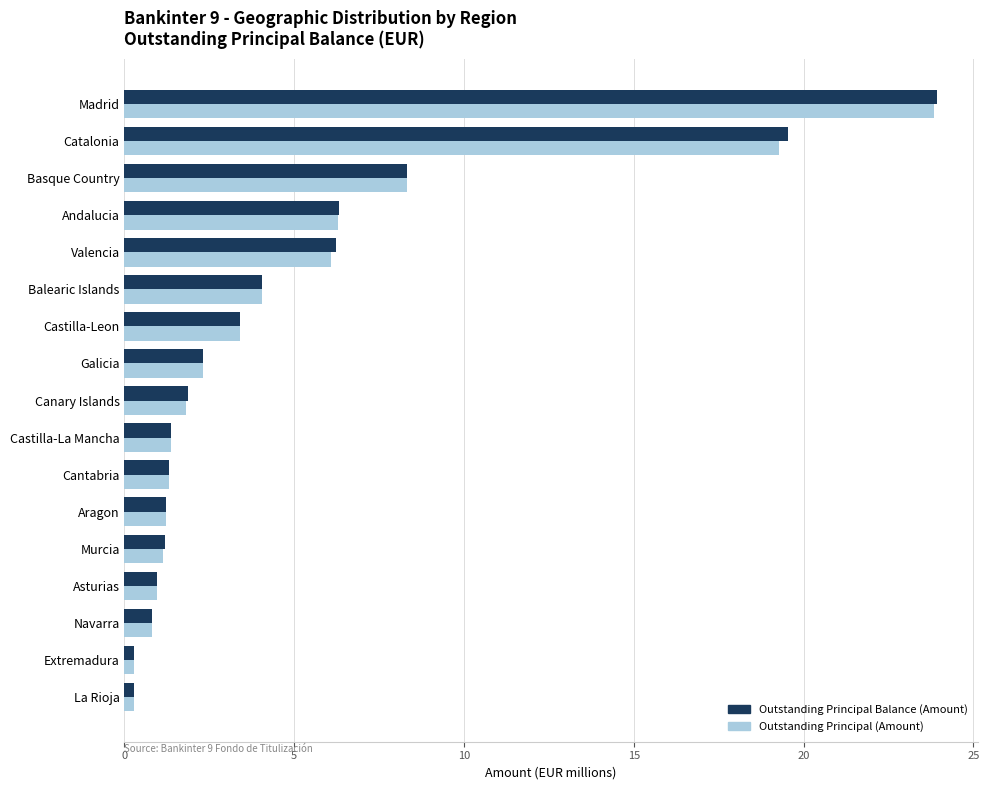

What is the difference between the Outstanding Principal Balance (Amount) values at Murcia and Galicia?

1.1